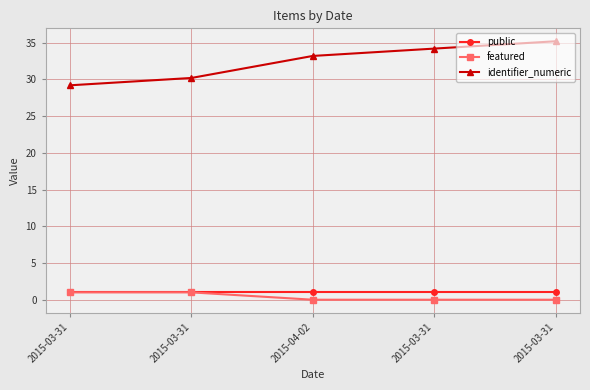

What is the difference between the maximum and minimum values in the identifier_numeric series?

6.0